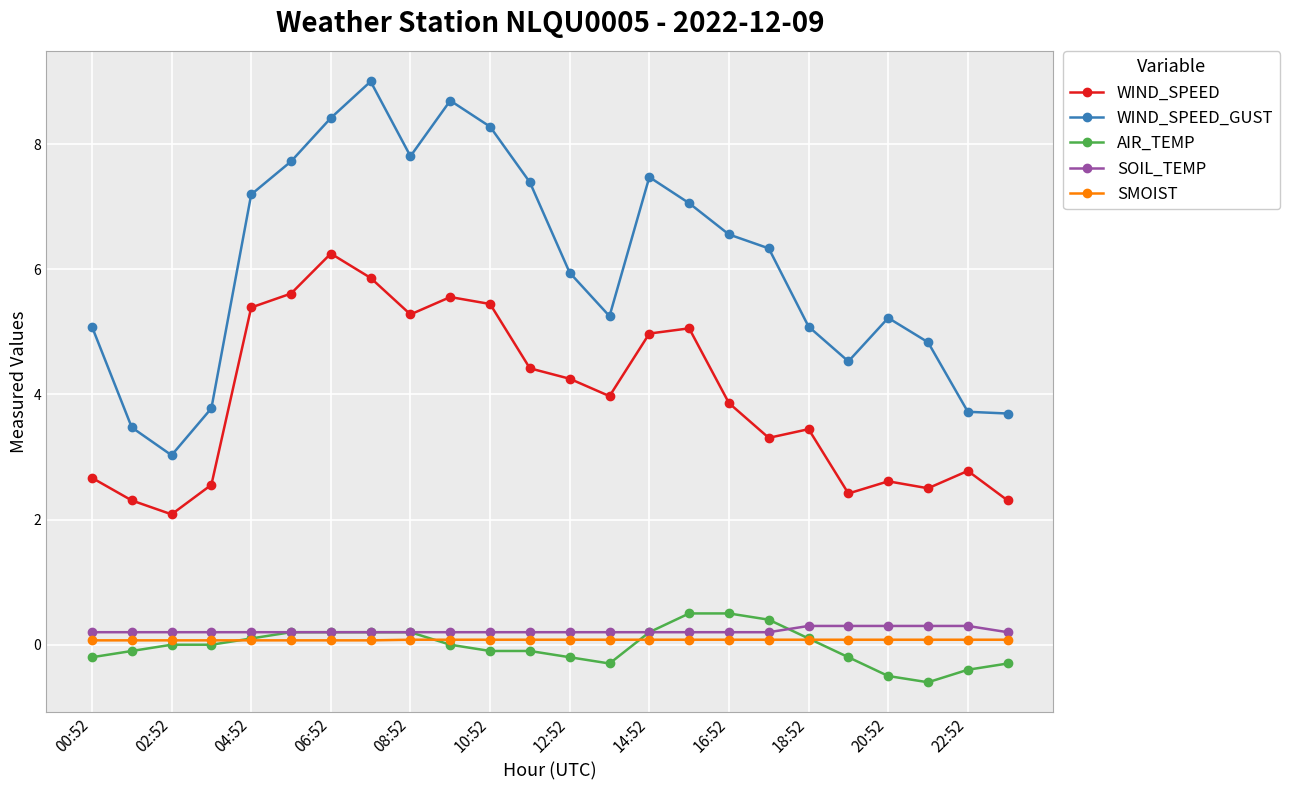

Which series has the widest spread of values?

WIND_SPEED_GUST